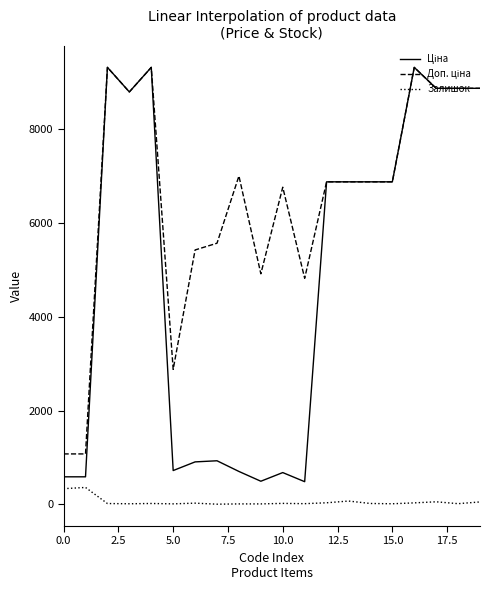

How many categories are shown in the chart?

20